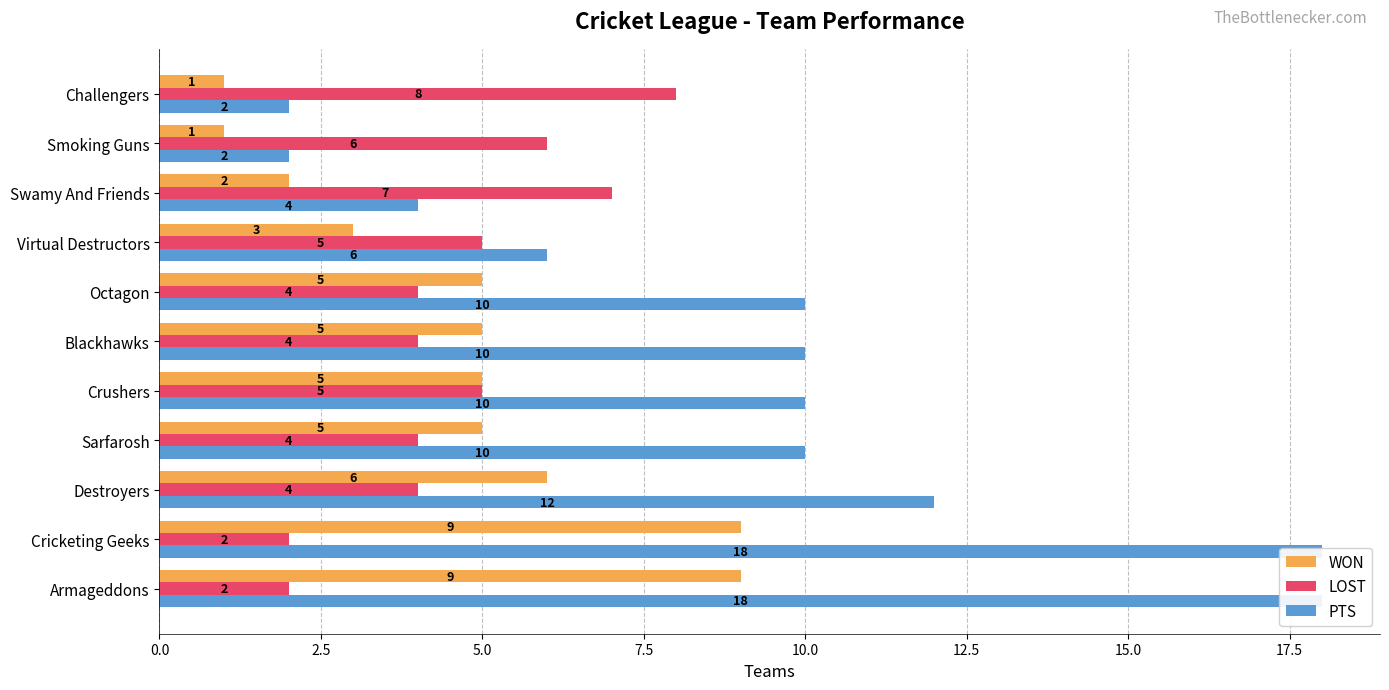

Does the chart contain stacked bars?

No